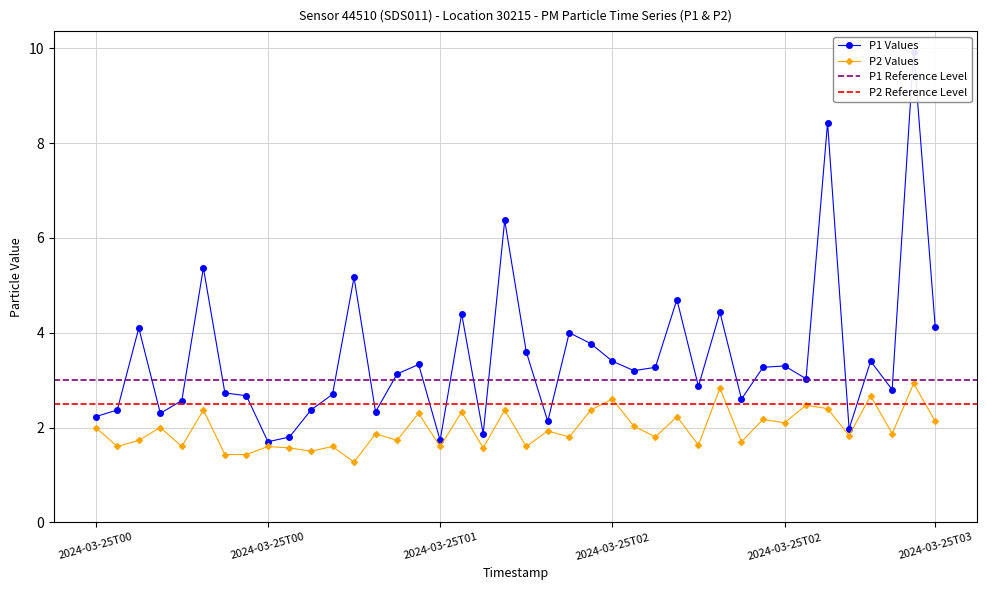

Which series has the largest total across all categories?

P1